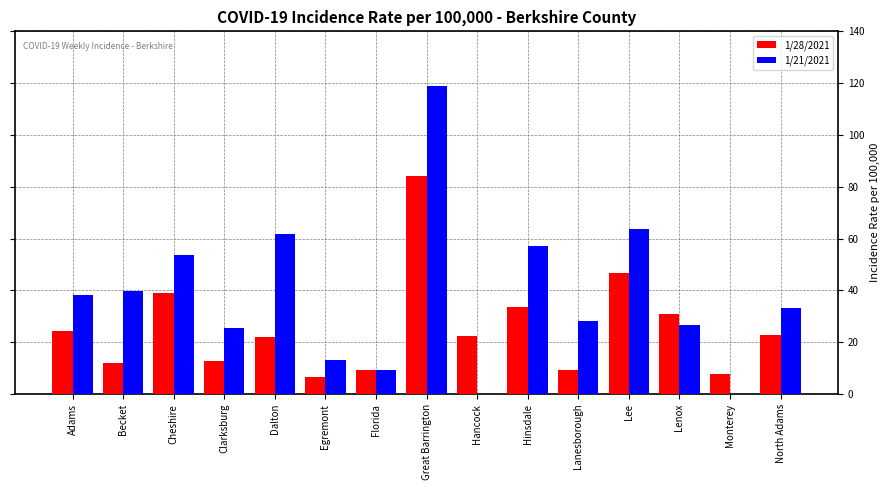

At which label does 1/28/2021 reach its peak?

Great Barrington